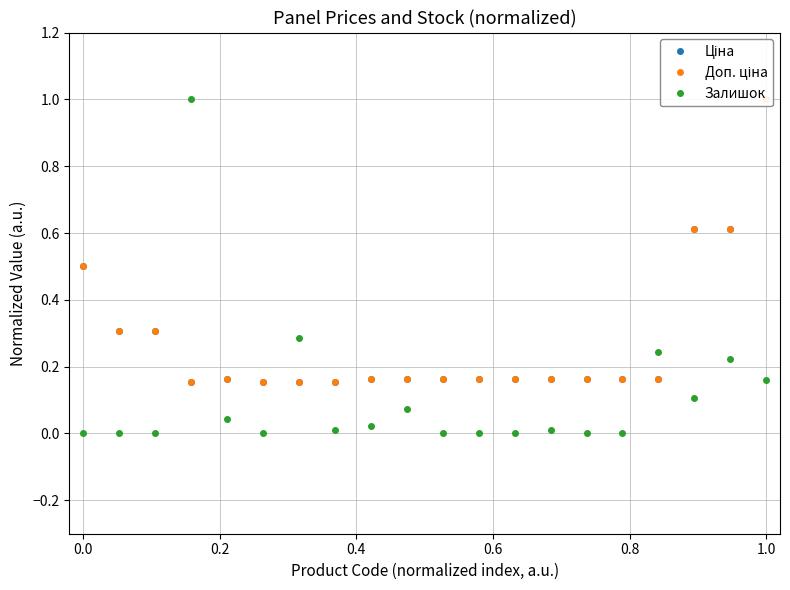

In Доп. ціна, how many points are lower than both neighbors (excluding endpoints)?

1